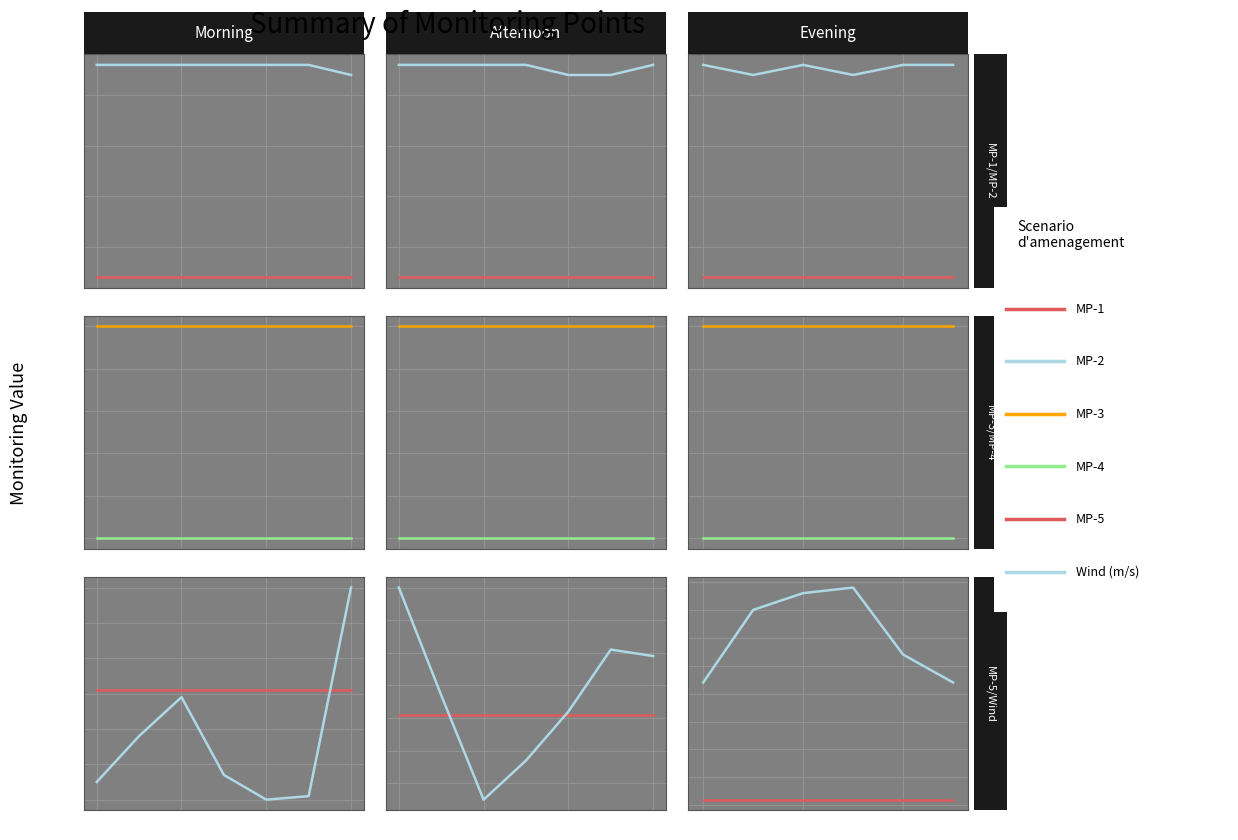

The MP-1 series shows 4.5 at 4. True or false?

False